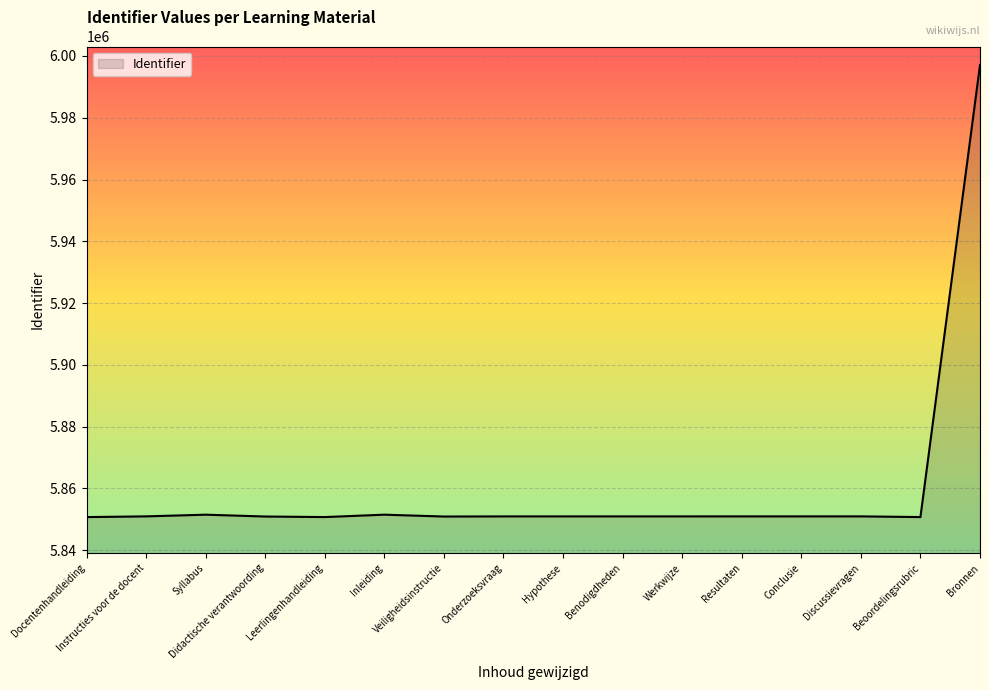

What is the average value?

5860093